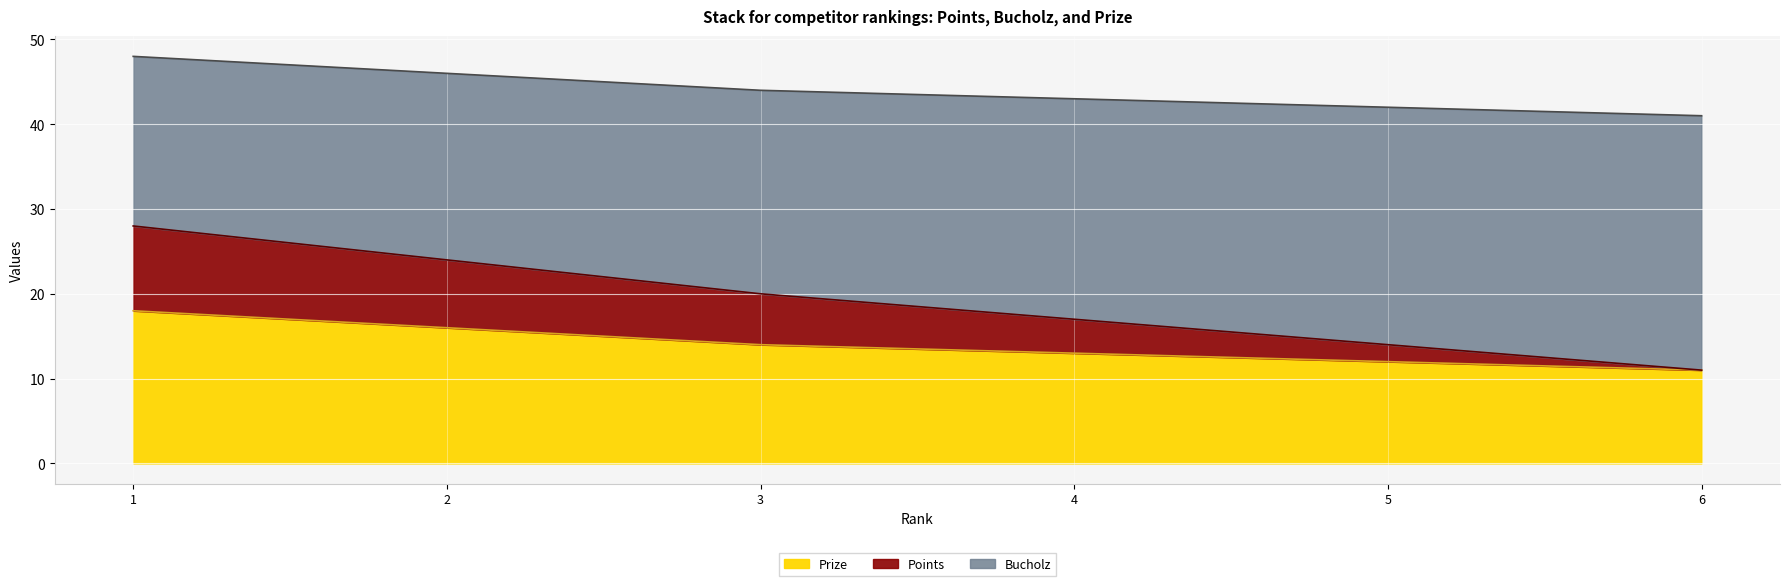

True or false: Prize has a value of 11 at 6.

True